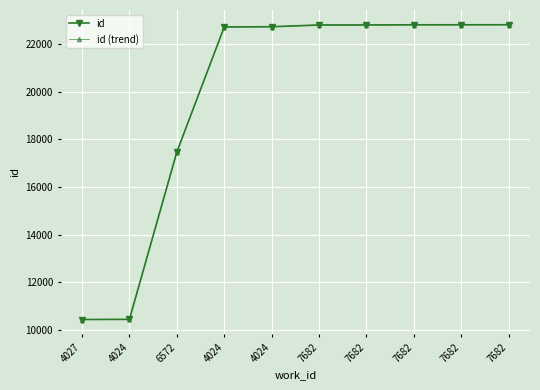

What is the label of the 2nd point from the left?

4024